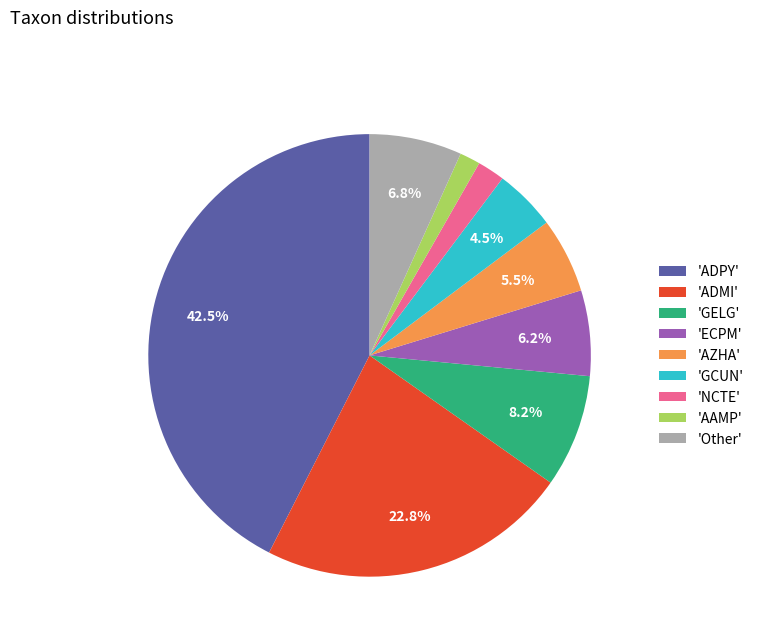

What is the ratio of the value at 'AAMP' to the value at 'NCTE'?

0.8